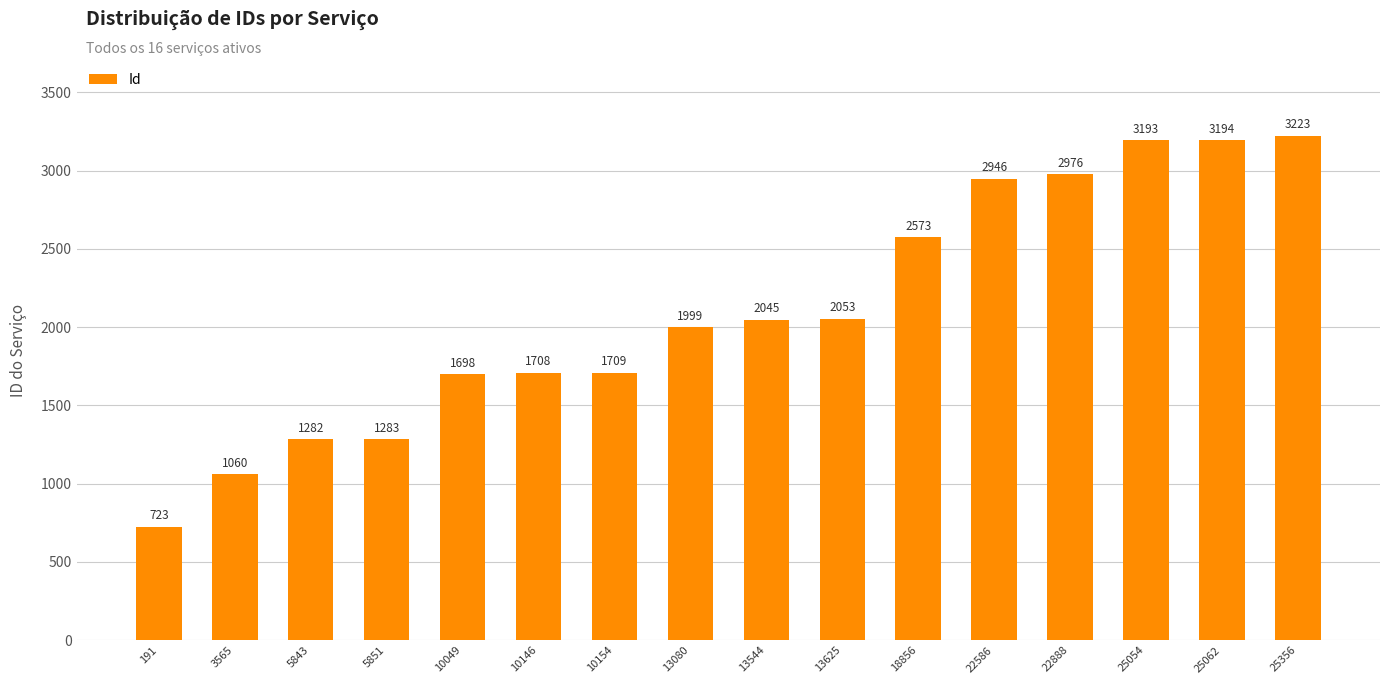

Reading left to right, transcribe all the data shown in this chart.

723	1060	1282	1283	1698	1708	1709	1999	2045	2053	2573	2946	2976	3193	3194	3223